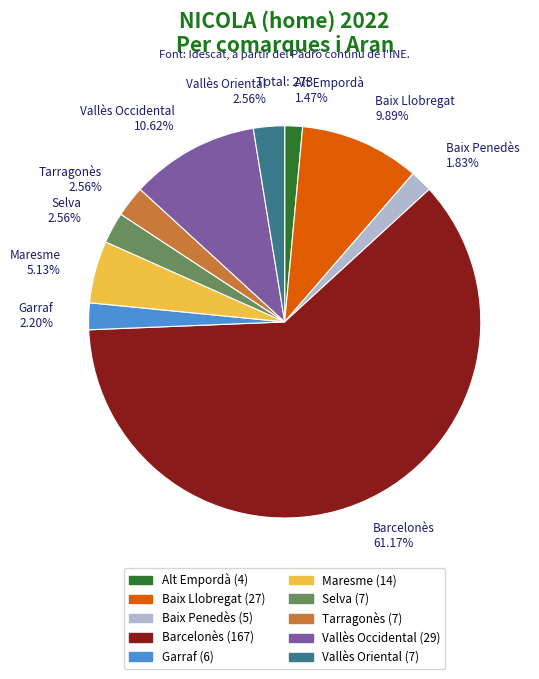

How many segments does this pie chart have?

10